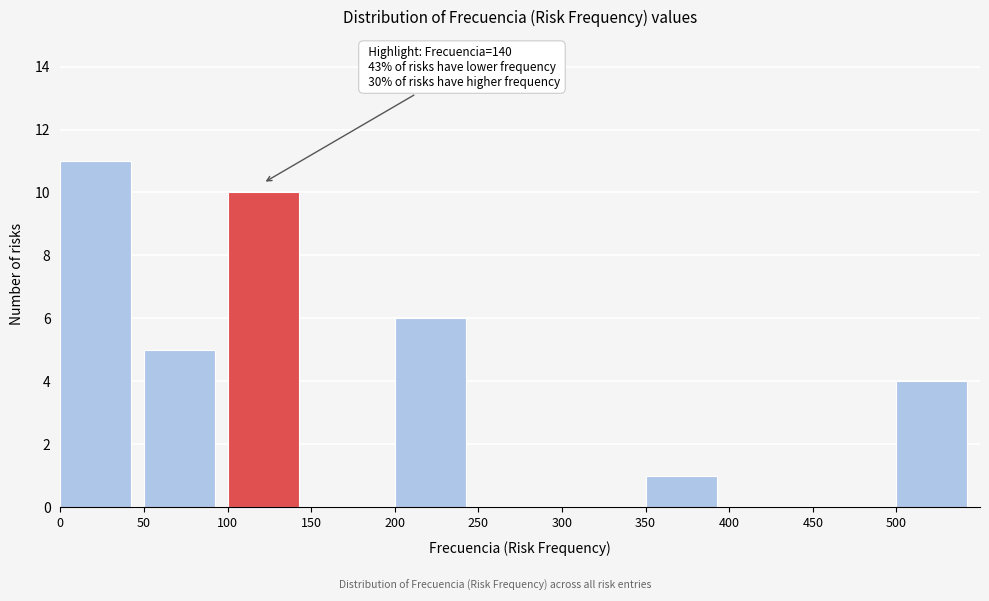

Which range on the x-axis has the tallest bar?

0 to 50